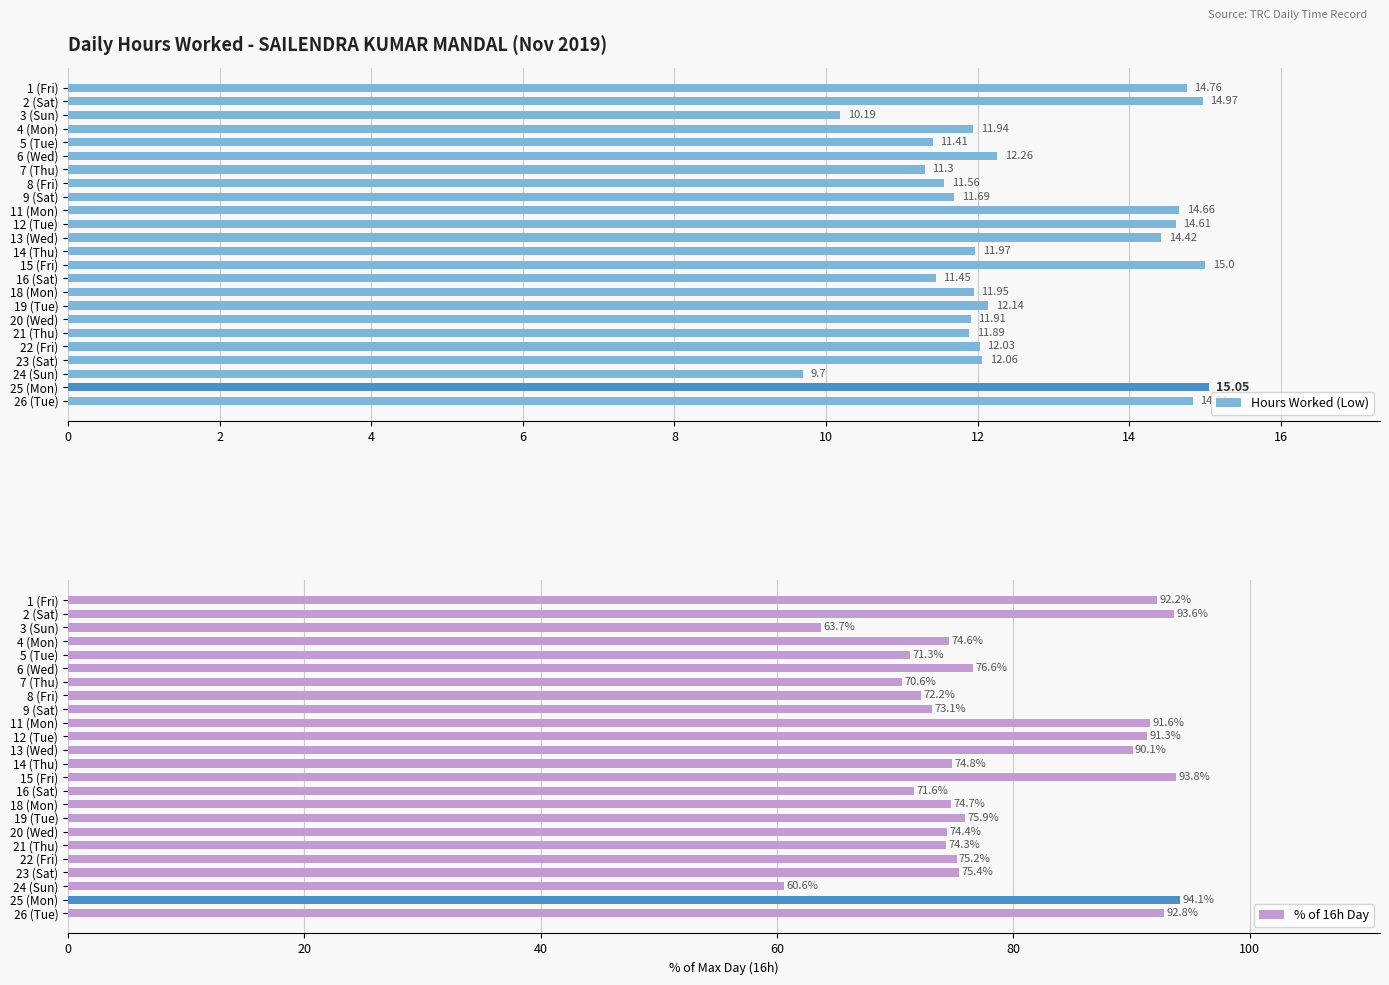

What are all the series names shown in the legend?

Hours Worked (Low), % of 16h Day